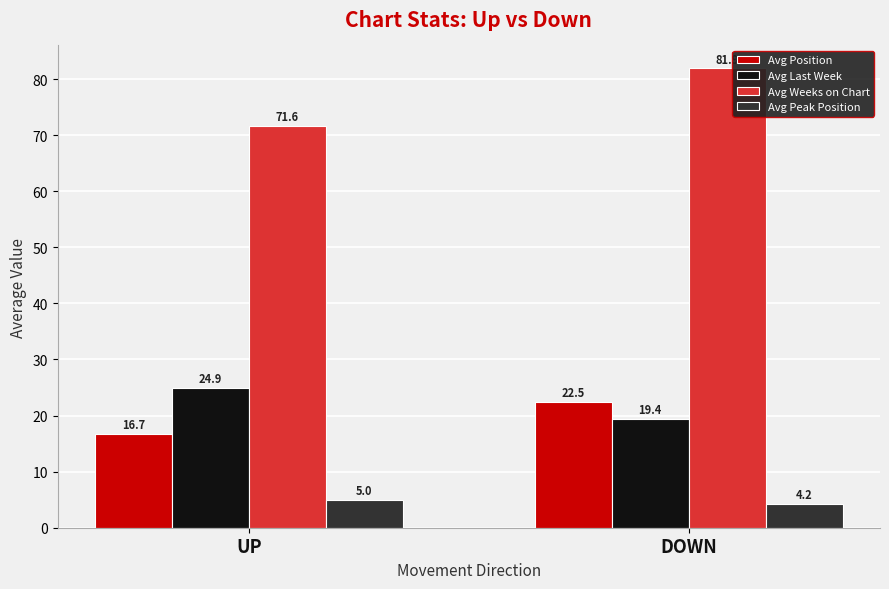

Reading right to left, what are all the values shown in this chart?

Avg Position: DOWN=22.5	UP=16.7
Avg Last Week: DOWN=19.4	UP=24.9
Avg Weeks on Chart: DOWN=81.9	UP=71.6
Avg Peak Position: DOWN=4.2	UP=5.0